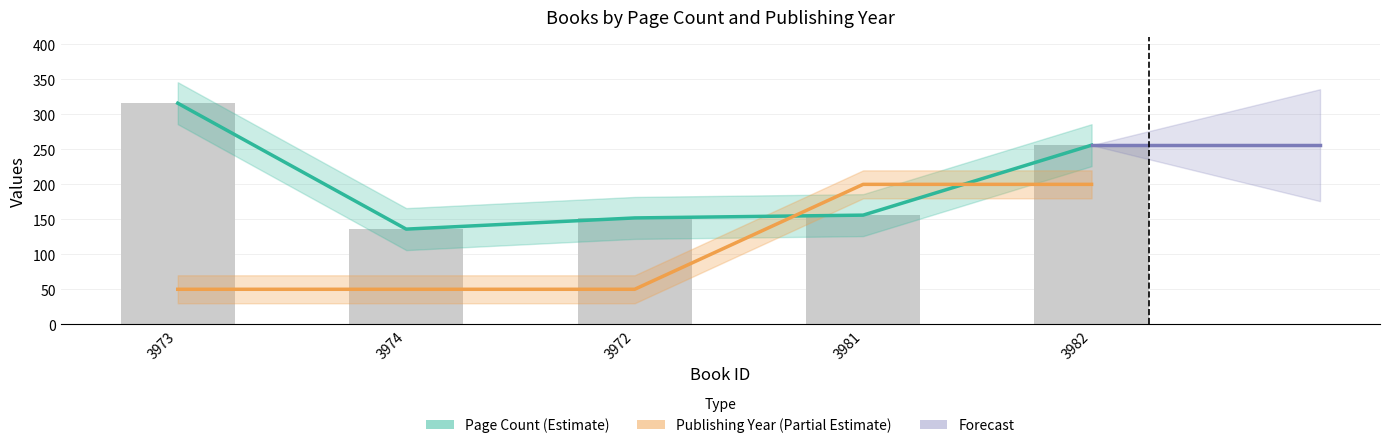

Read the publishingYear value at 3972.

50